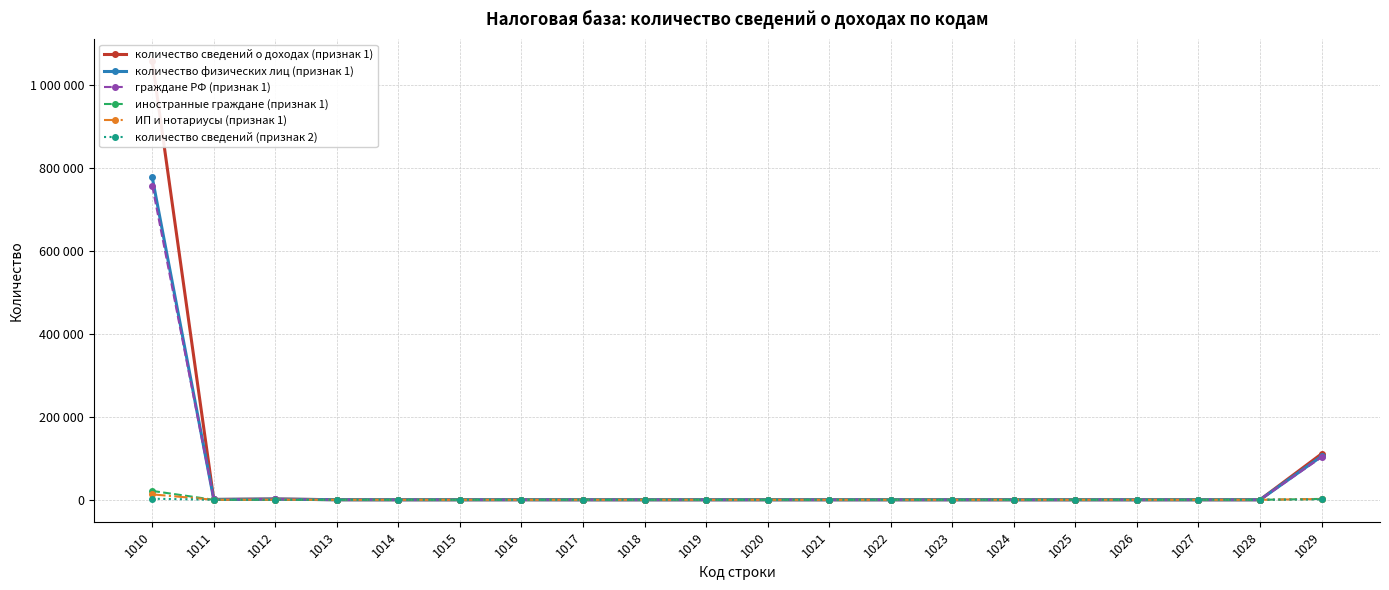

Between 1016 and 1024, which series saw the biggest shift?

количество сведений о доходах (признак 1)